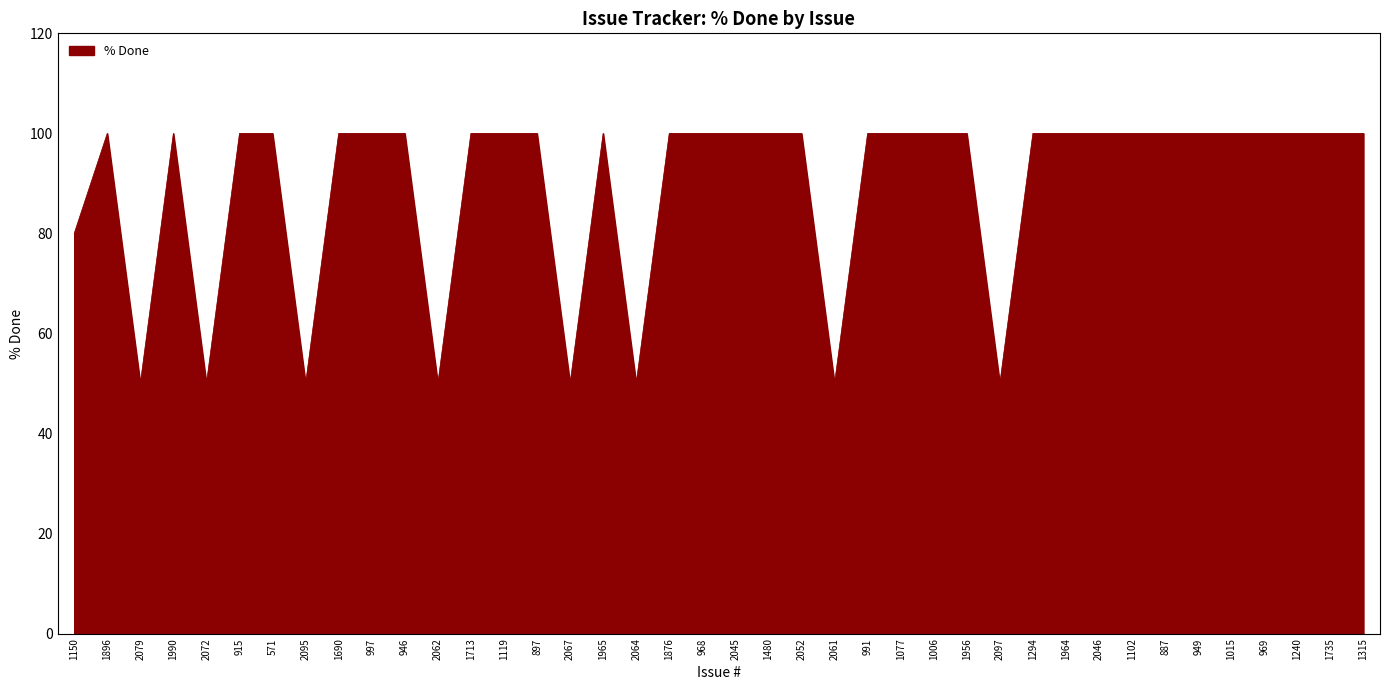

What is the minimum value shown in the chart?

50